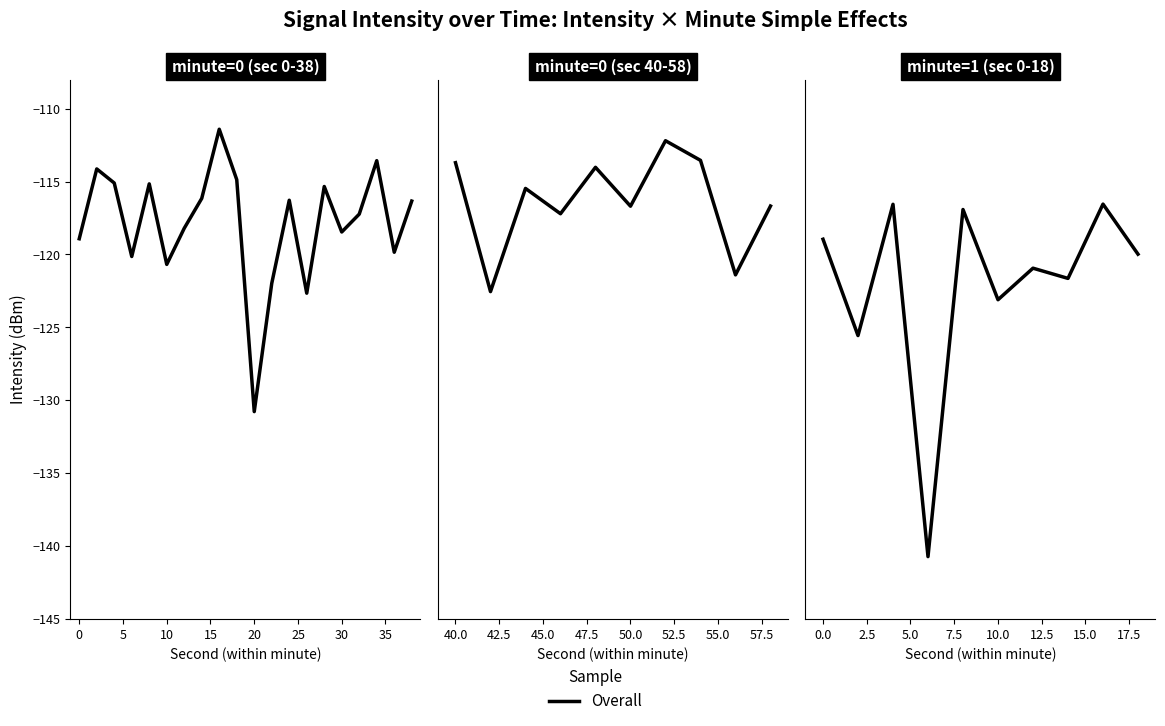

True or false: the data has more than 2 interior local peaks.

True